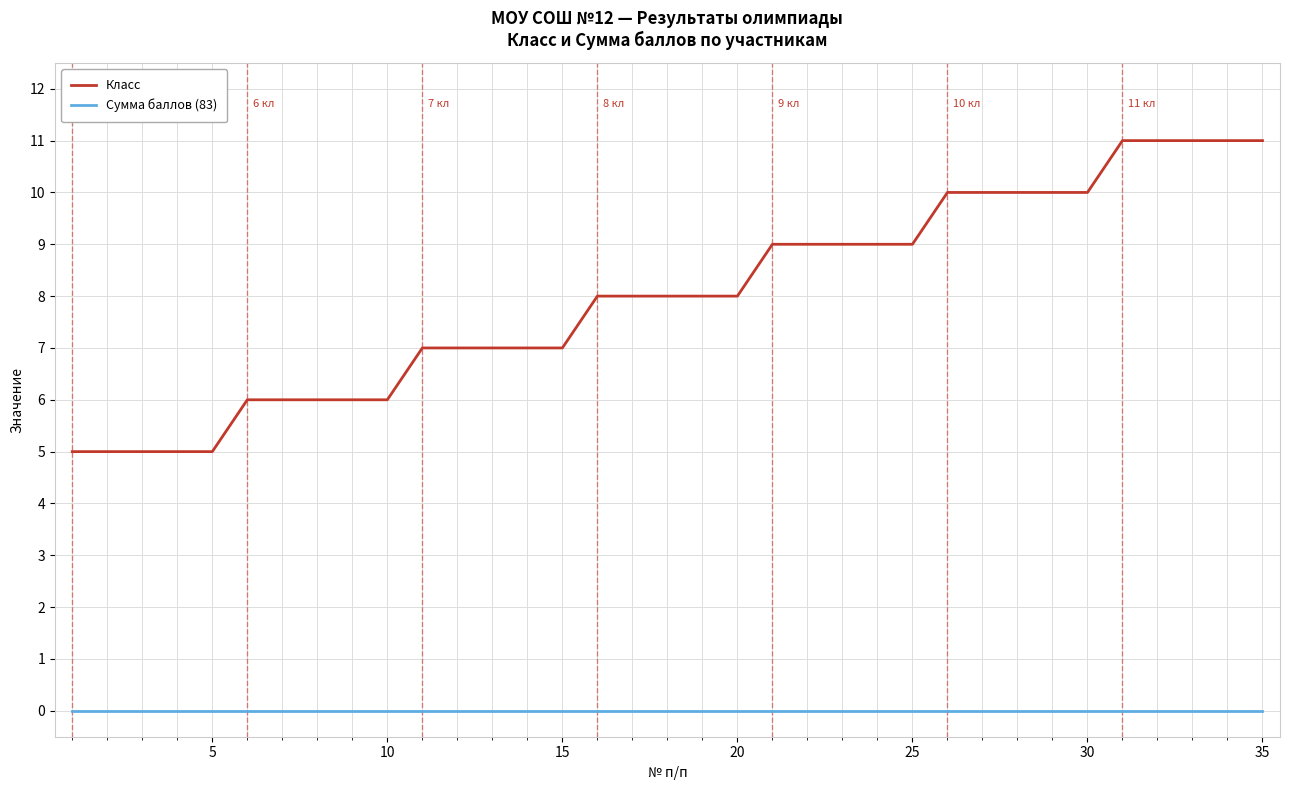

What is the difference between the second highest and second lowest values in the Класс series?

6